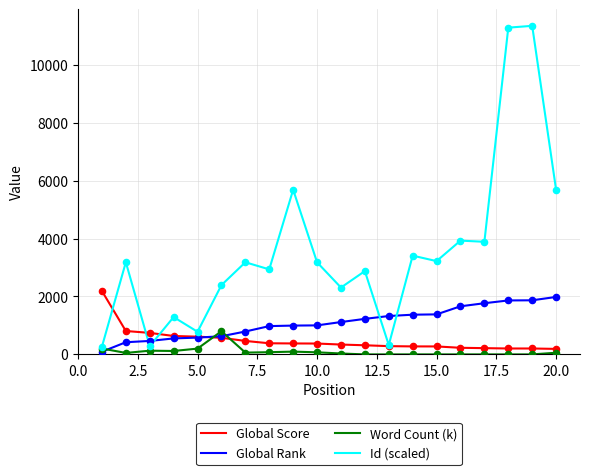

Which series has the largest total across all categories?

Id (scaled)